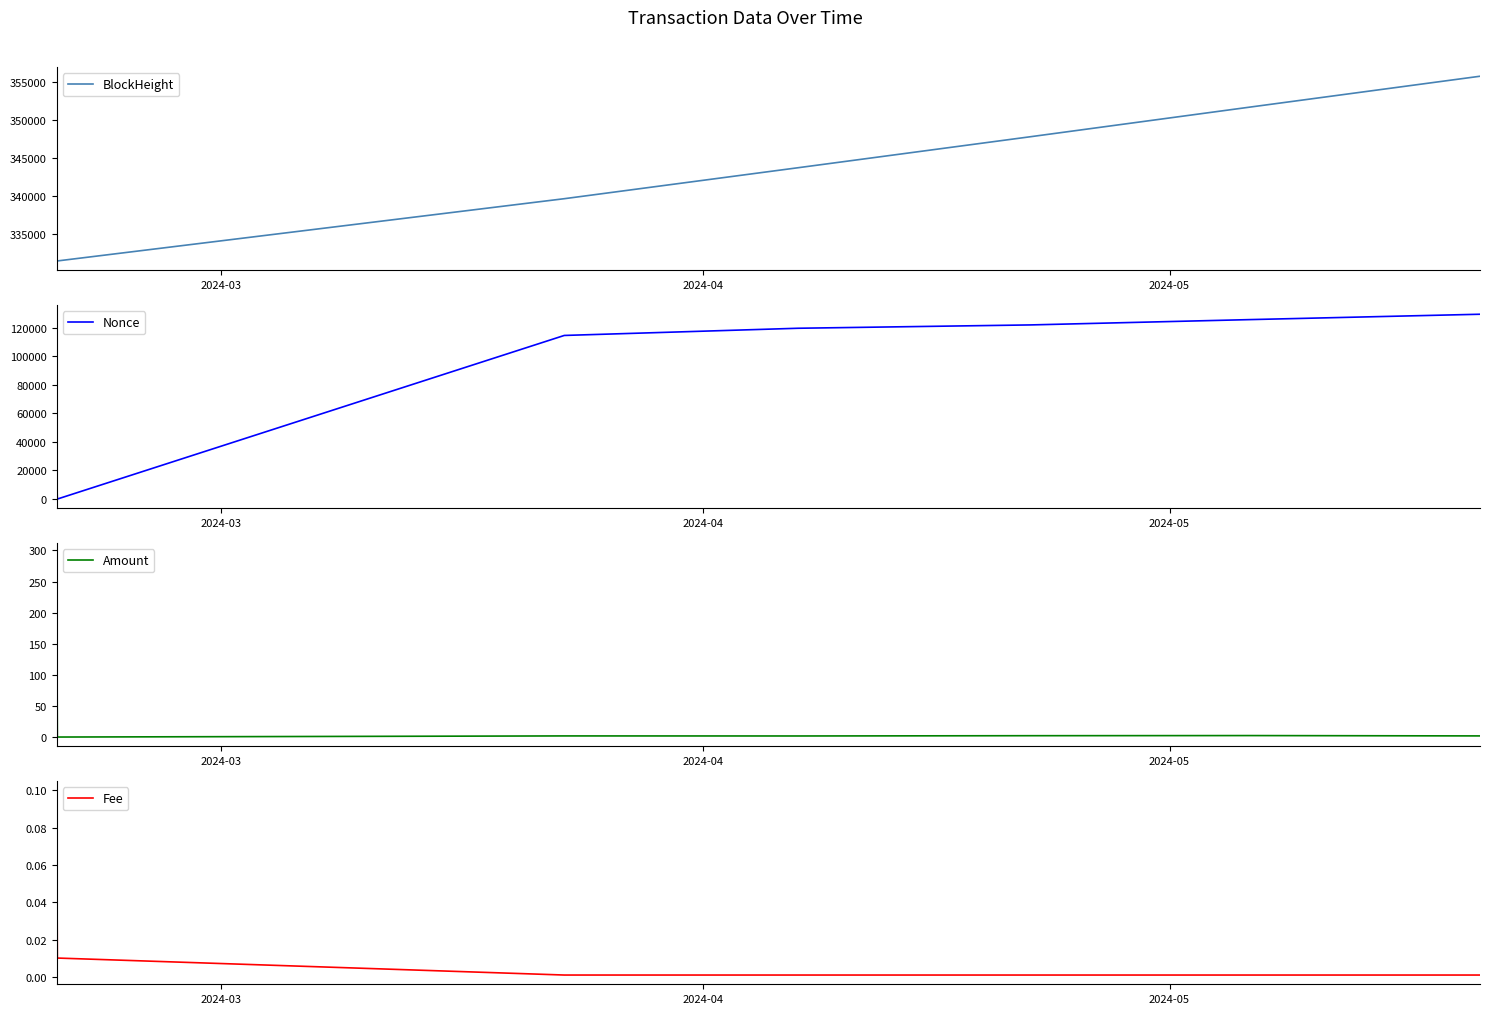

What is the maximum value for BlockHeight?

355749